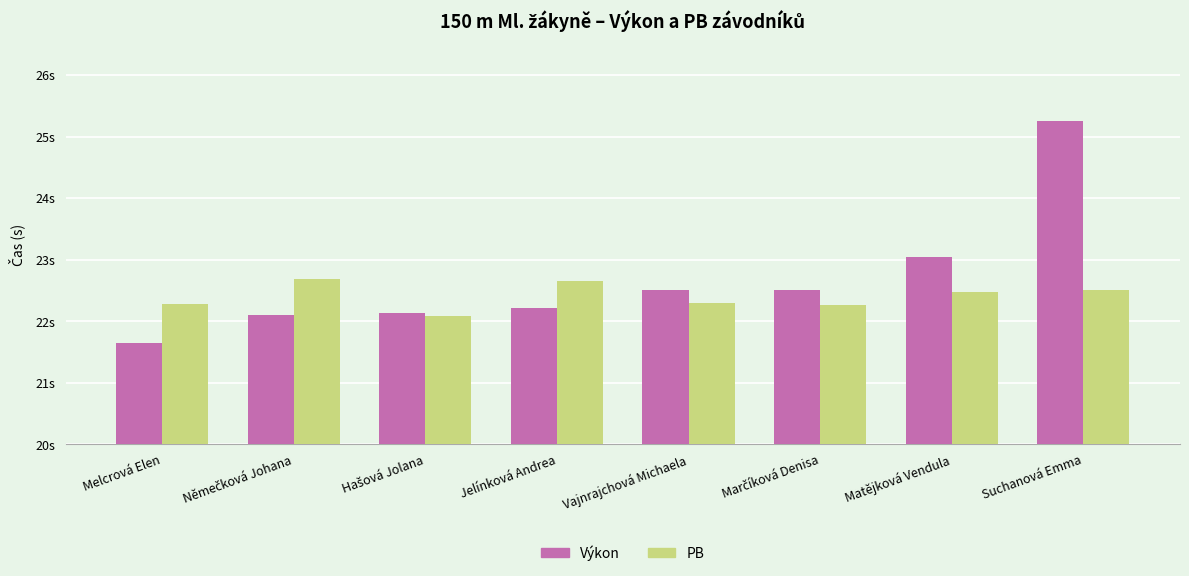

What are all the series names shown in the legend?

Výkon, PB